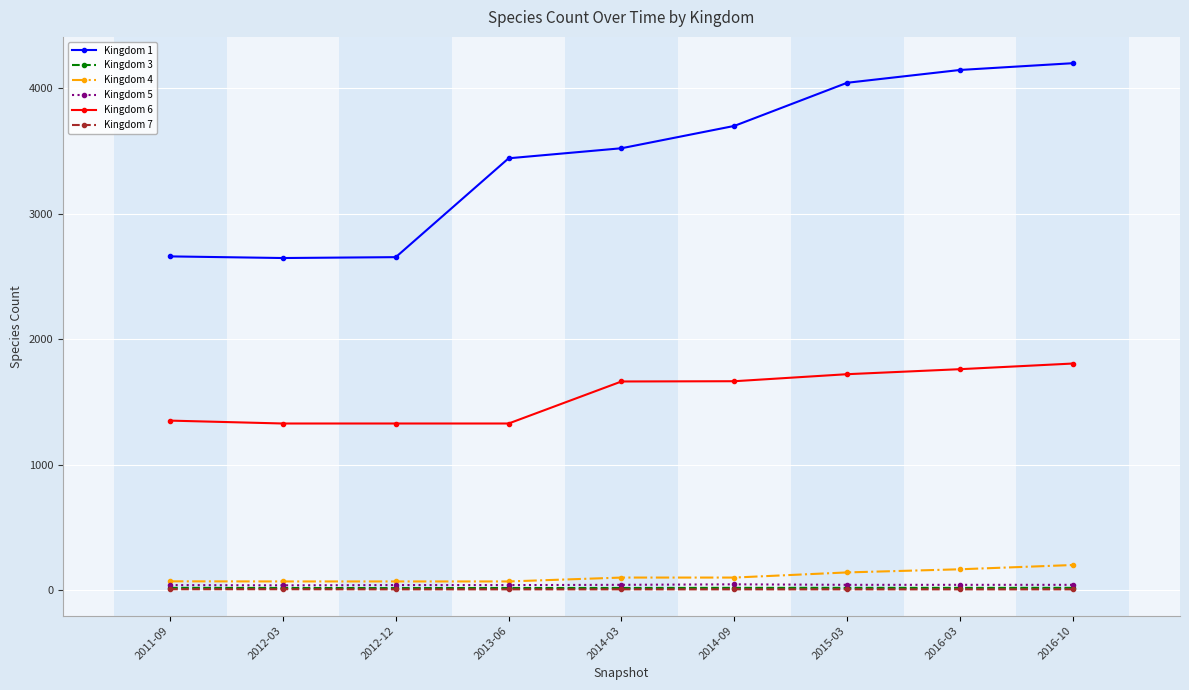

Count the number of data series in this chart.

6